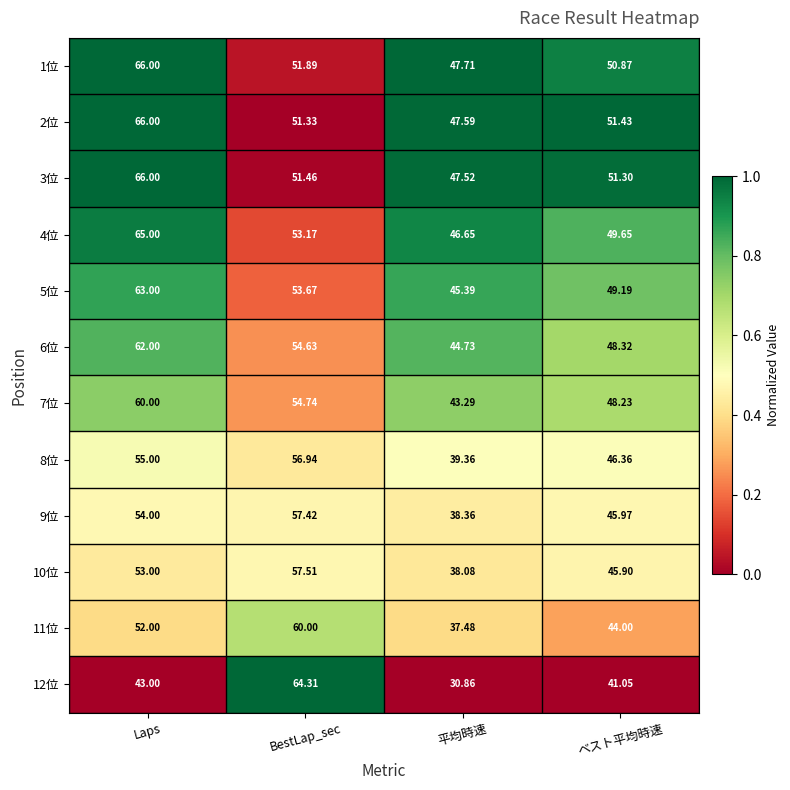

List the labels in order of 11位 value, smallest first.

平均時速, ベスト平均時速, Laps, BestLap_sec